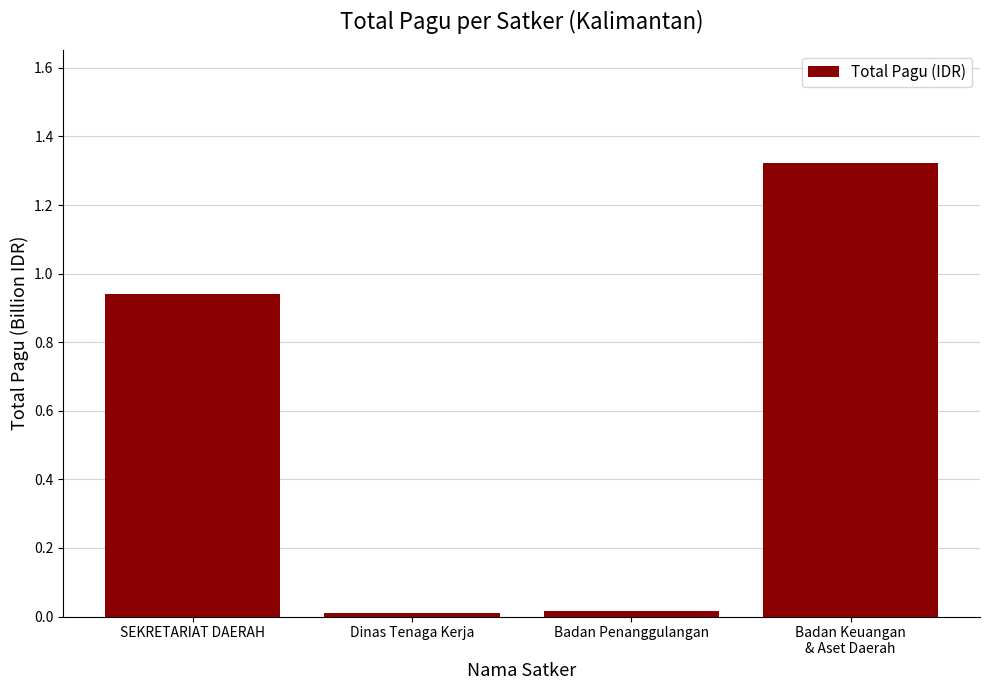

What is the sum of all values?

2.3